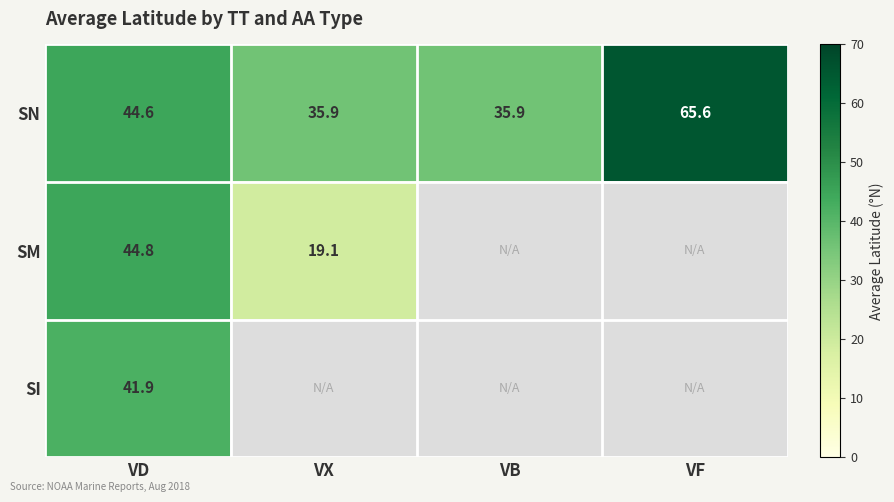

What is the difference between the SM values at VD and VX?

25.7